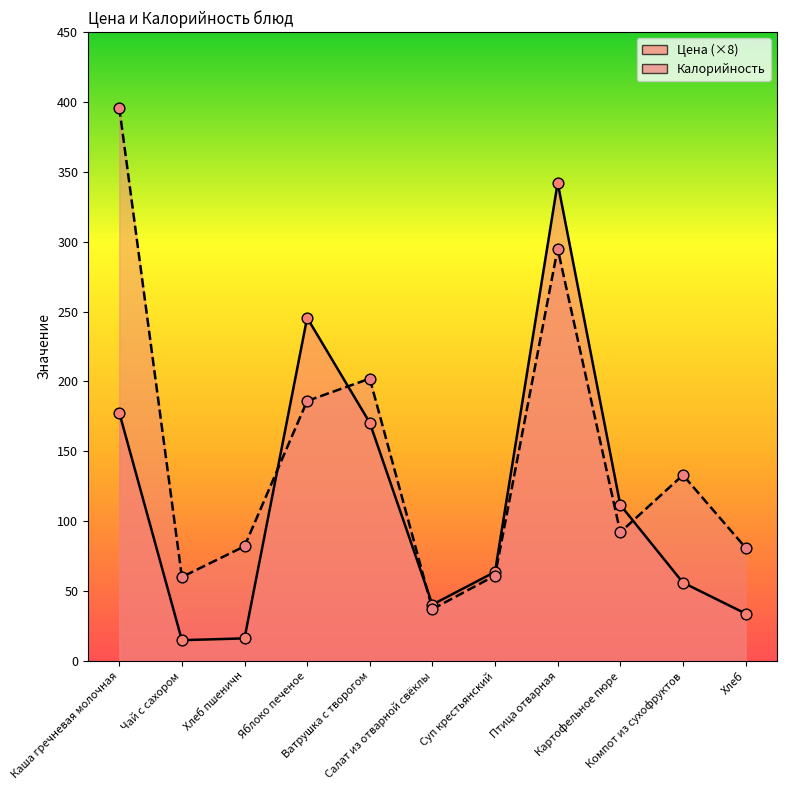

What are all the series names shown in the legend?

Цена, Калорийность